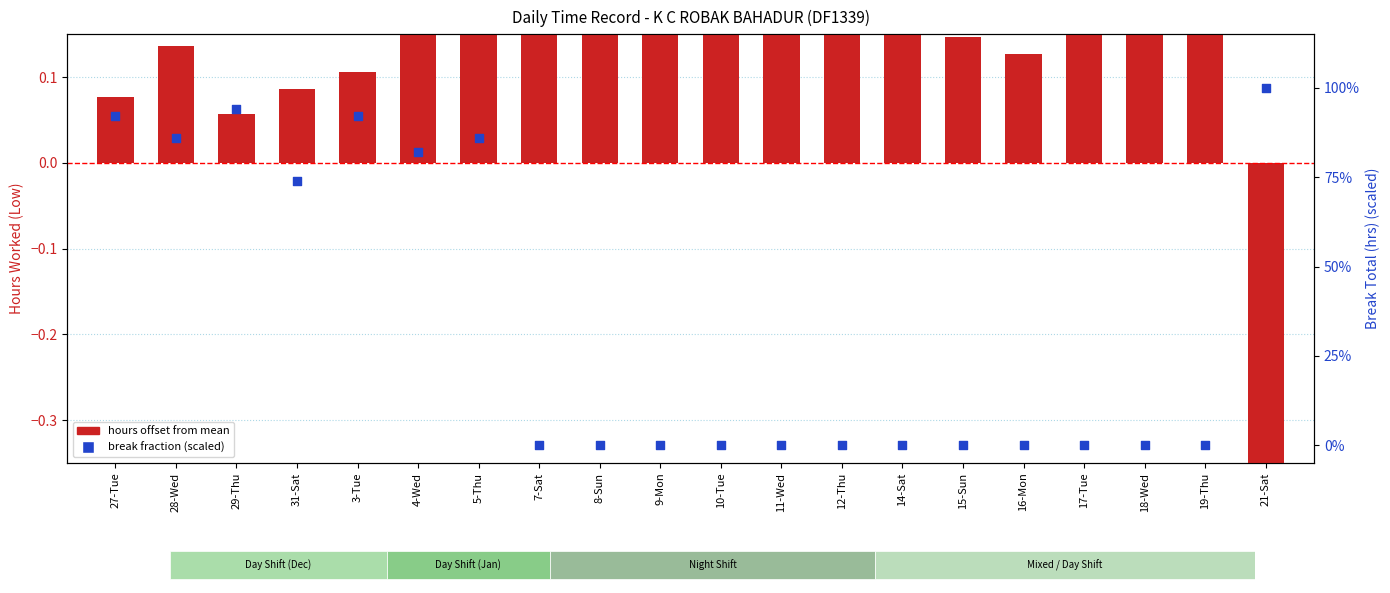

Which series has the widest spread of Y values?

hours offset from mean